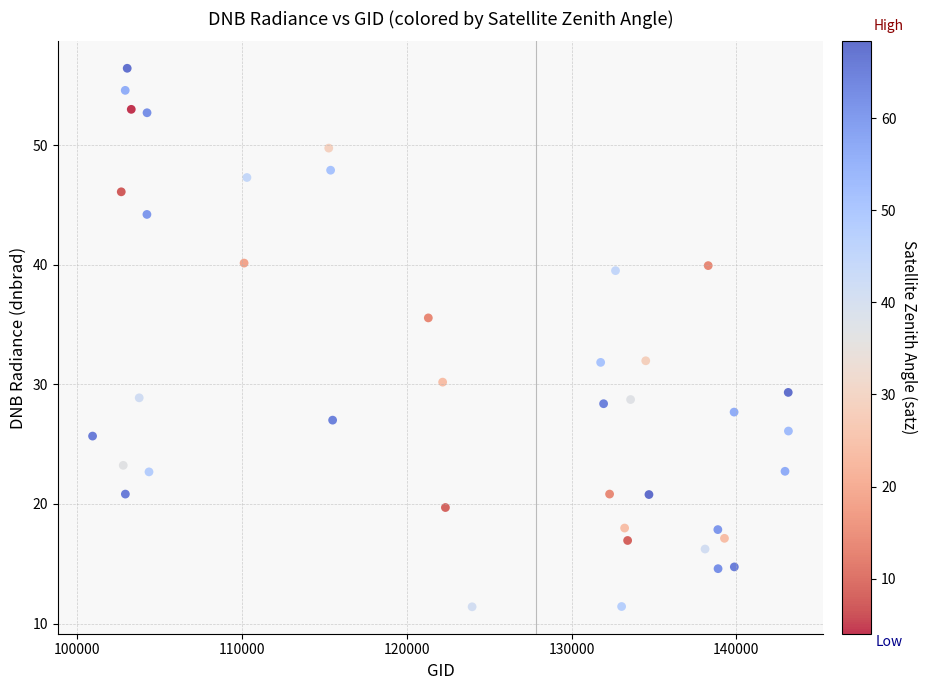

What is the range of X values (max minus min)?

42235.0